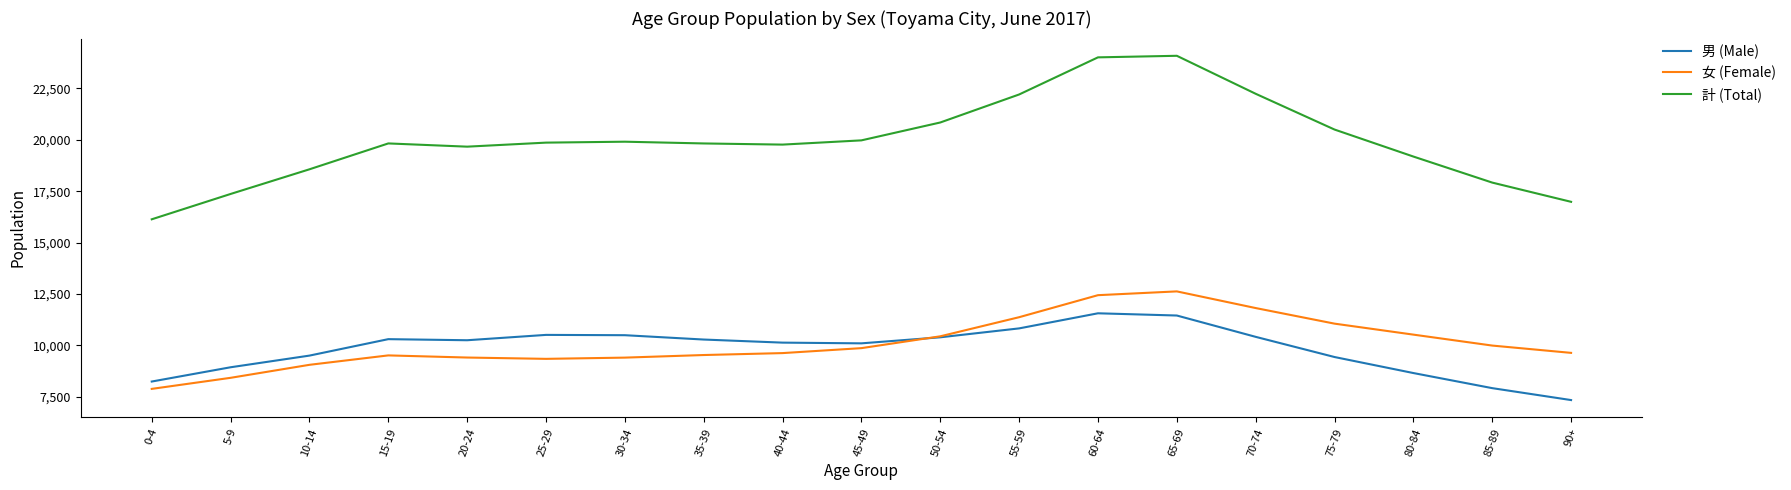

Between 40-44 and 55-59, which series saw the biggest shift?

計 (Total)